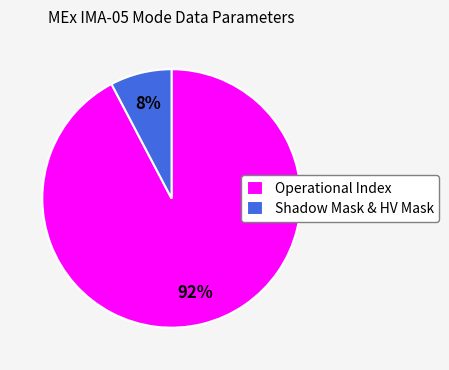

Which slice is the largest?

Operational Index